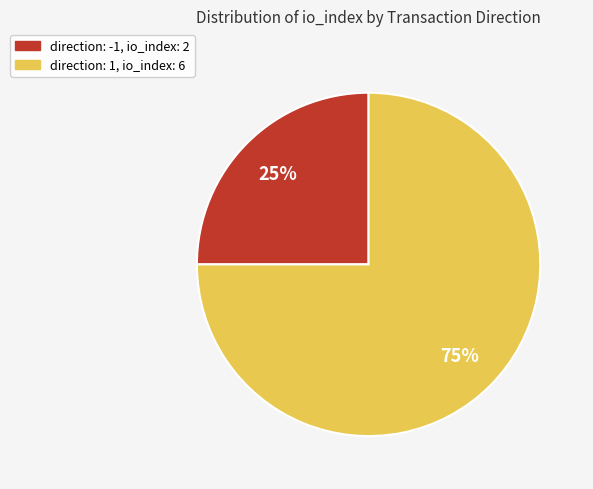

What percentage is the direction: -1, io_index: 2 slice, to the nearest percent?

25%